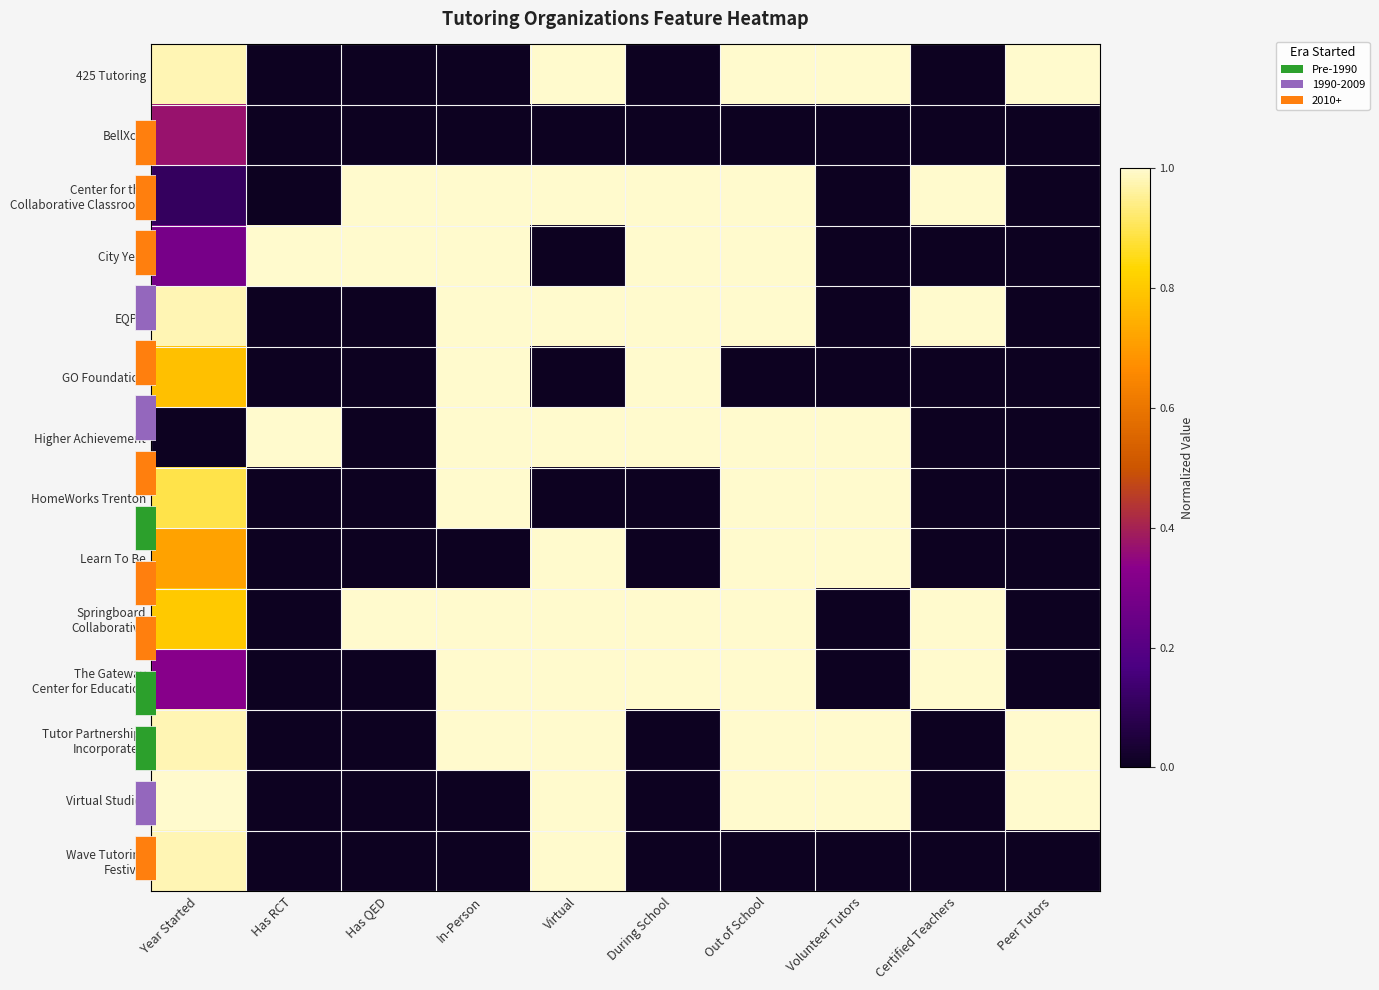

How many distinct data groups are displayed?

14